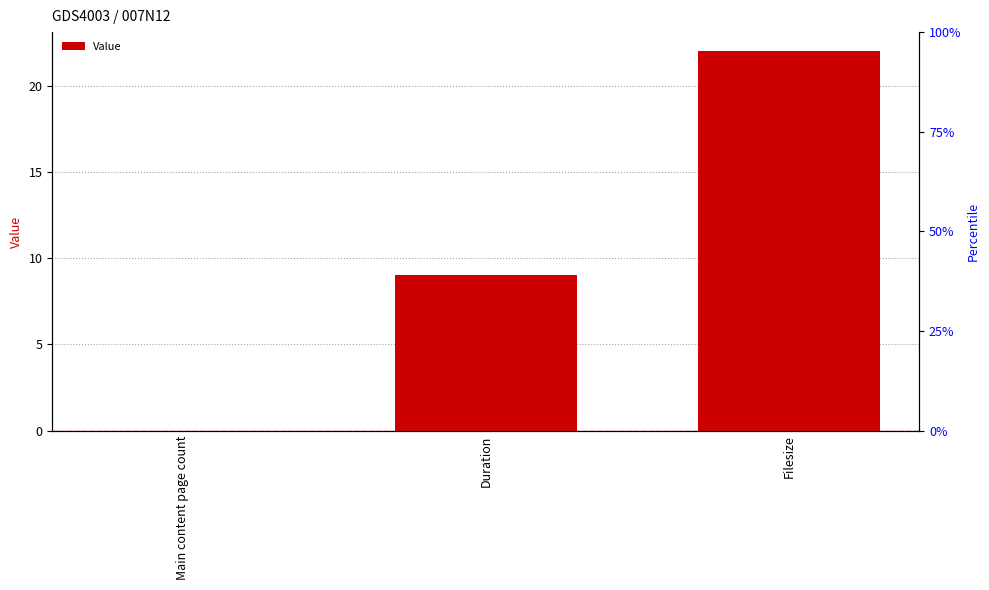

What is the change in value from Duration to Filesize?

+13